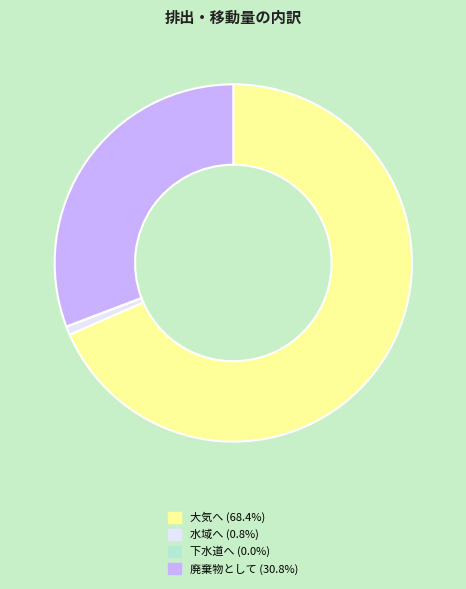

Is there a majority slice in this chart?

Yes